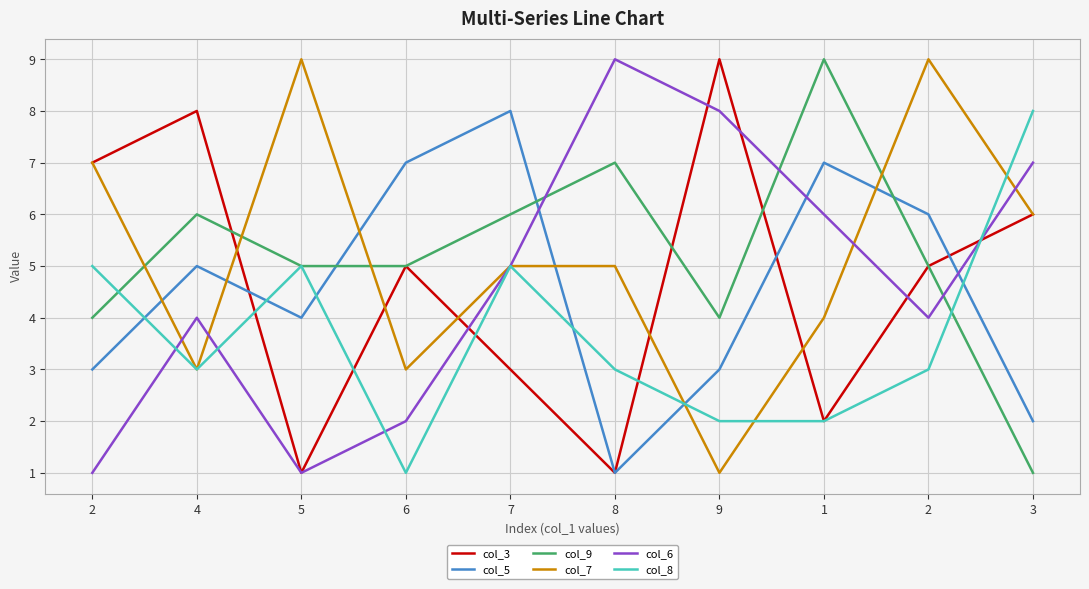

True or false: col_8 has more than 2 interior local peaks.

False